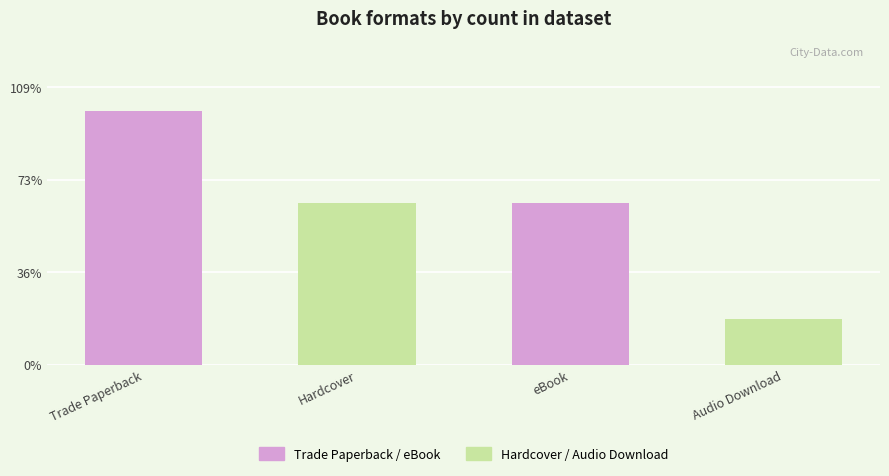

Reading left to right, what are all the values shown in this chart?

Trade Paperback / eBook: 11	7
Hardcover / Audio Download: 7	2